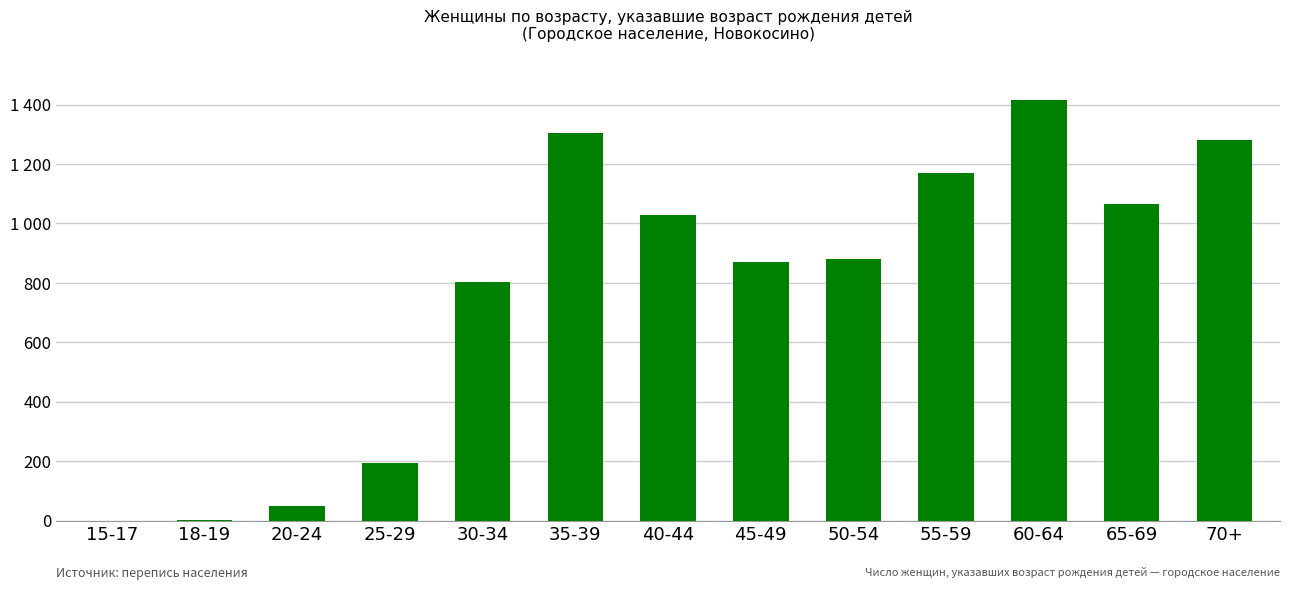

Are the bars horizontal?

No